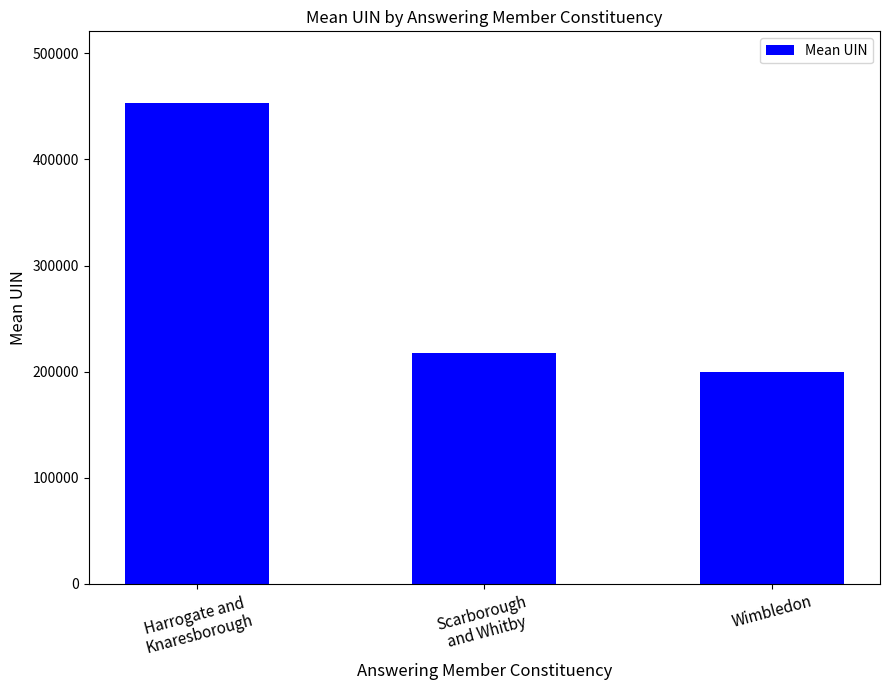

Rank the categories by value from lowest to highest.

Wimbledon, Scarborough
and Whitby, Harrogate and
Knaresborough